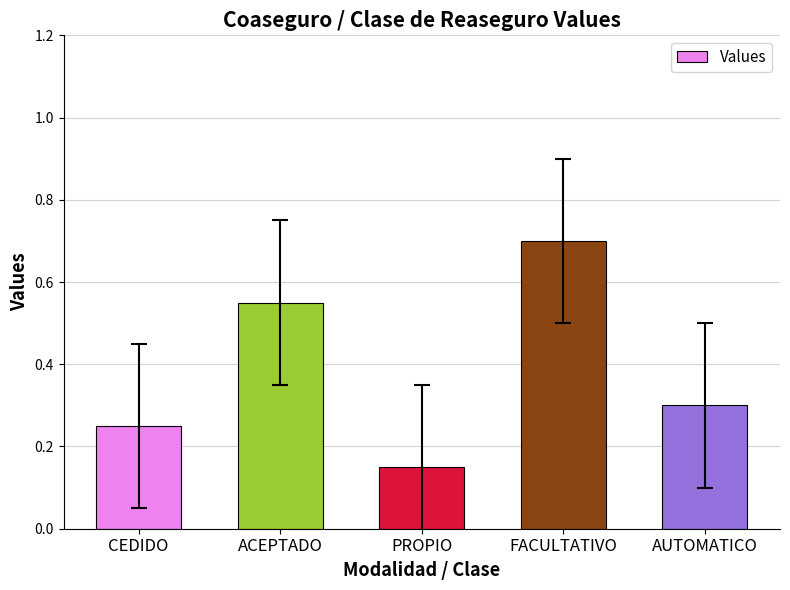

What is the value of the 4th bar from the left?

0.7